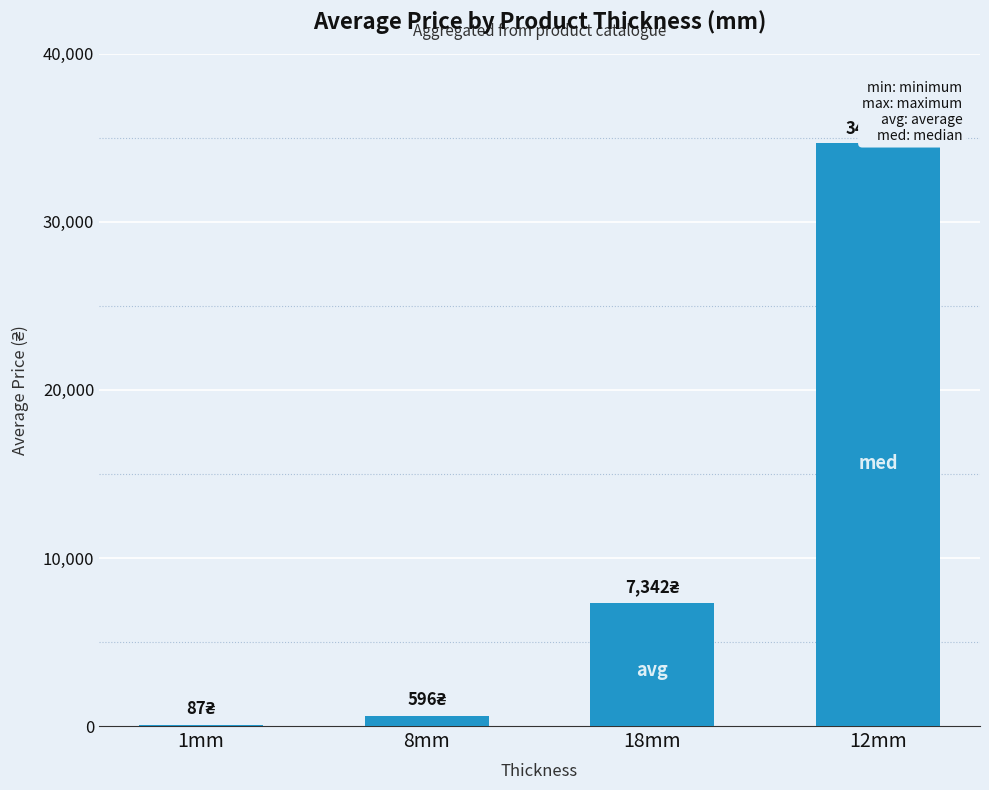

What is the ratio of the value at 12mm to the value at 18mm?

4.7